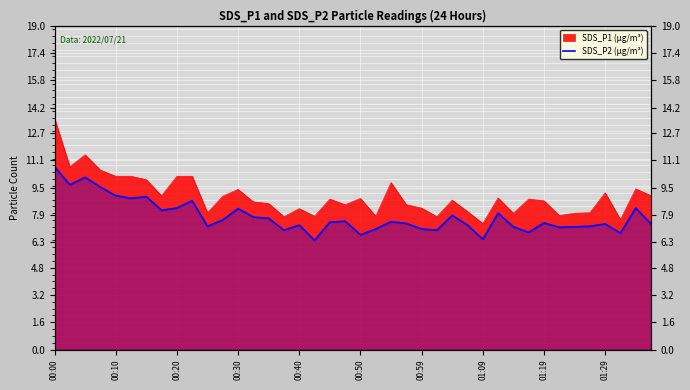

What is the change in value from 17 to 22?

+1.1